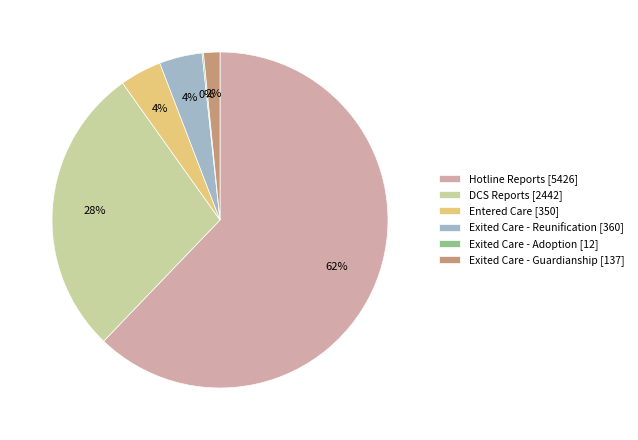

Which has a higher value, Hotline Reports [5426] or Exited Care - Reunification [360]?

Hotline Reports [5426]